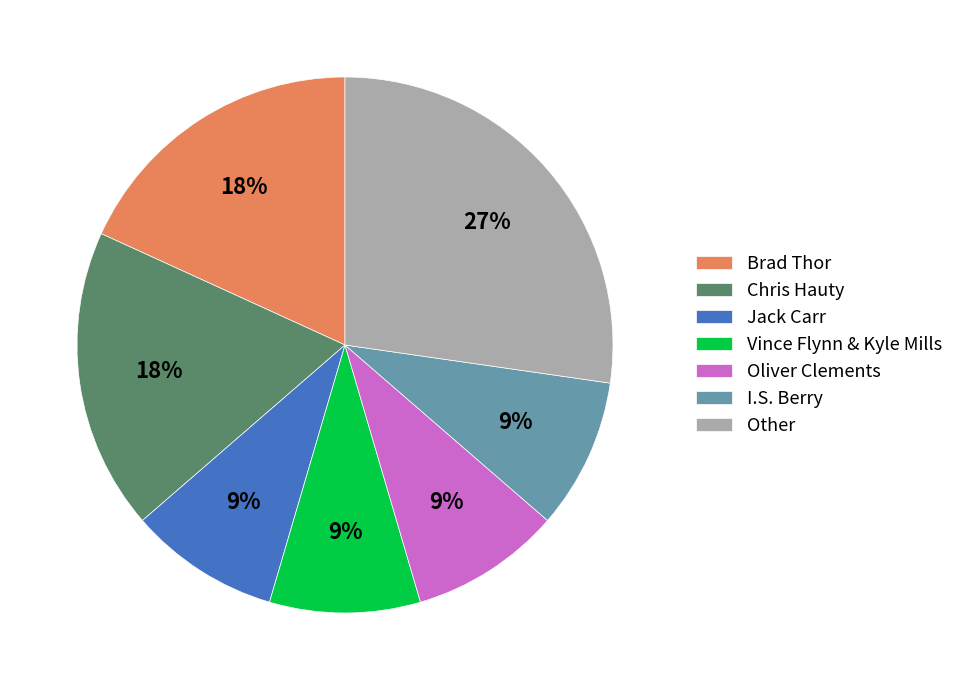

Do I.S. Berry and Brad Thor together represent more than half of the pie?

No